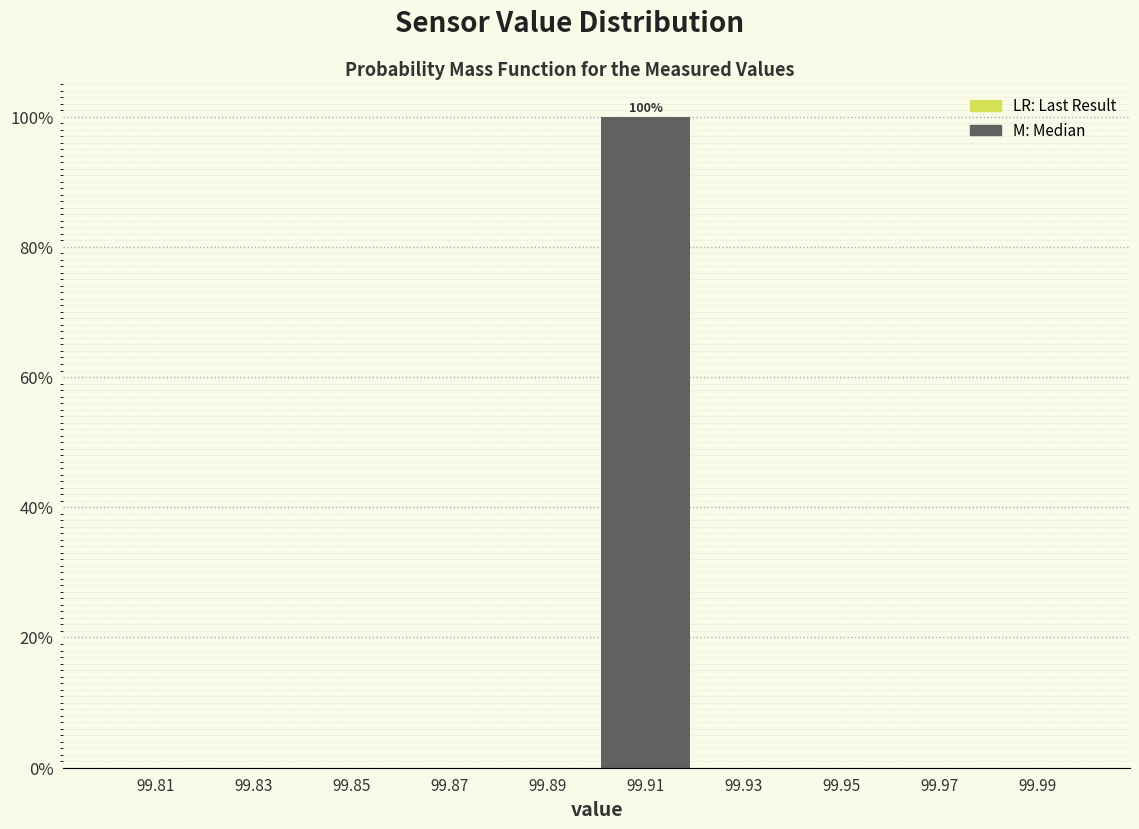

Which range on the x-axis has the tallest bar?

99.90 to 99.92